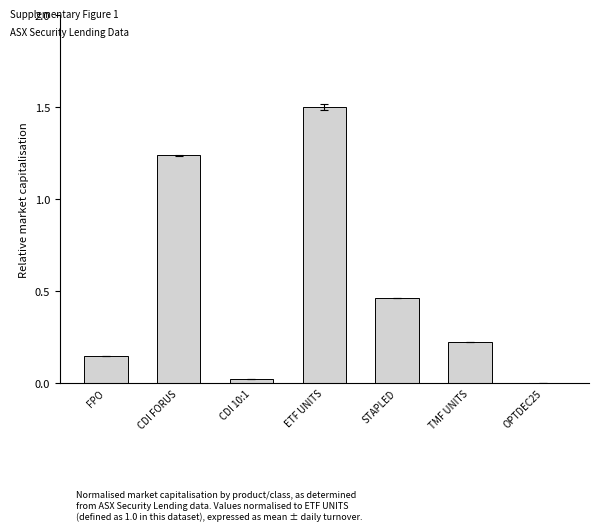

Which has a higher value, FPO or TMF UNITS?

TMF UNITS